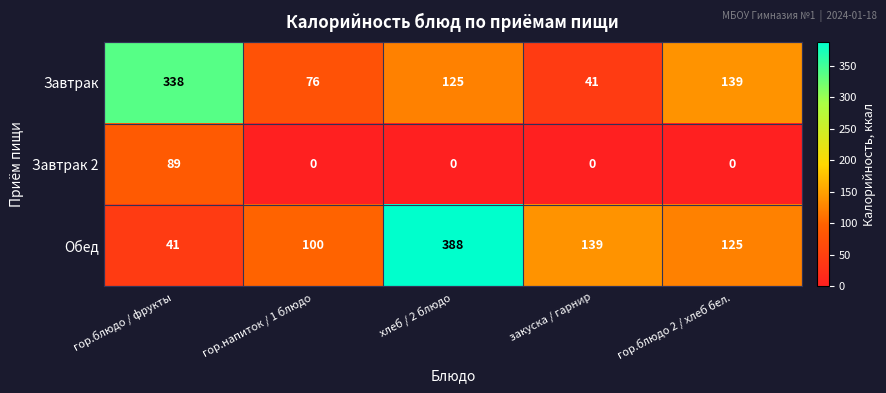

The value of Завтрак at хлеб / 2 блюдо is 215. True or false?

False